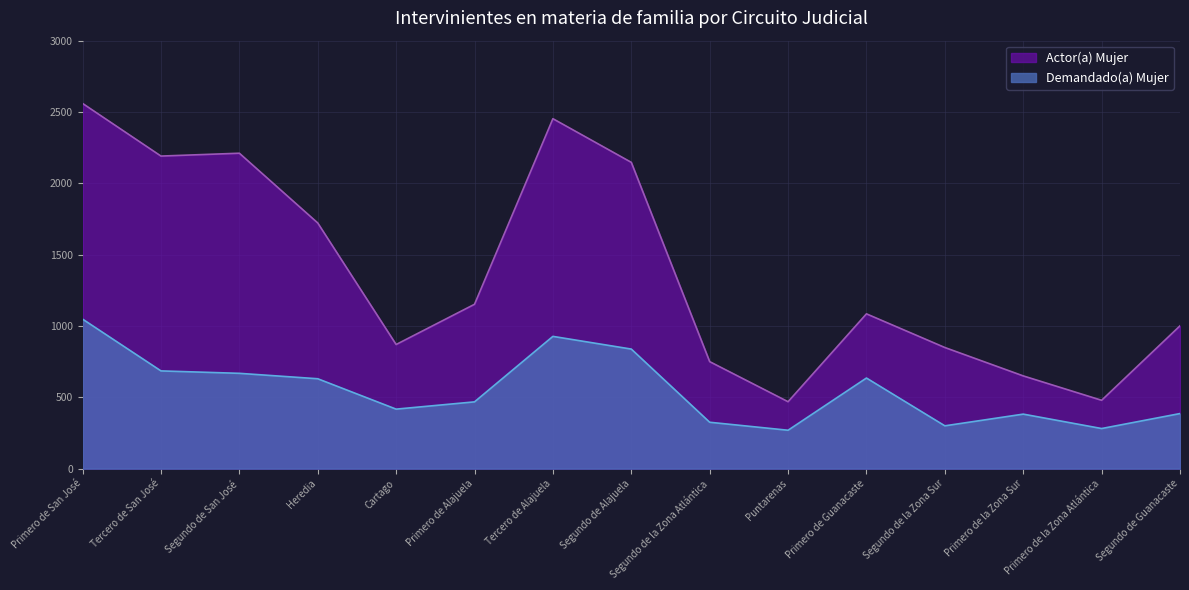

At how many categories does at least one series exceed 2280?

2